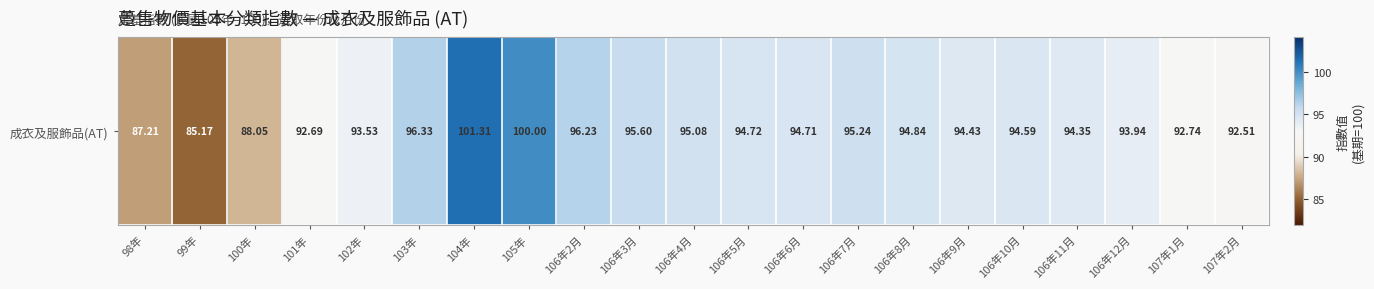

Which label corresponds to the smallest value in the chart?

99年